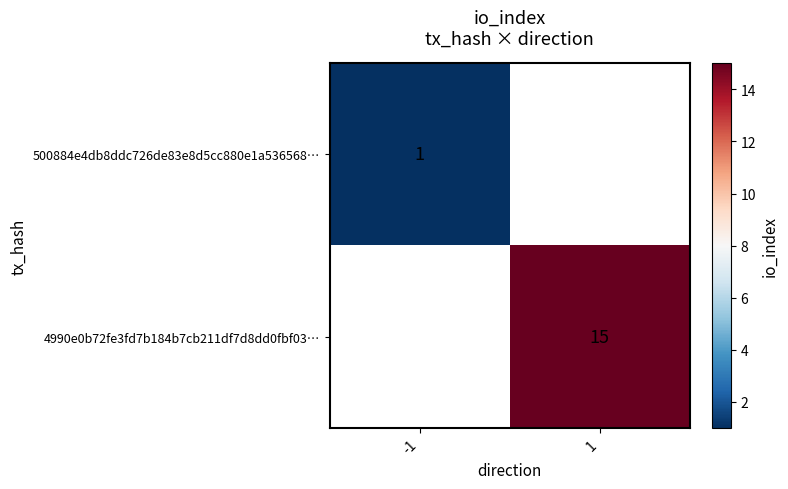

Is it true that 4990e0b72fe3fd7b184b7cb211df7d8dd0fbf03… equals 15 at 1?

True